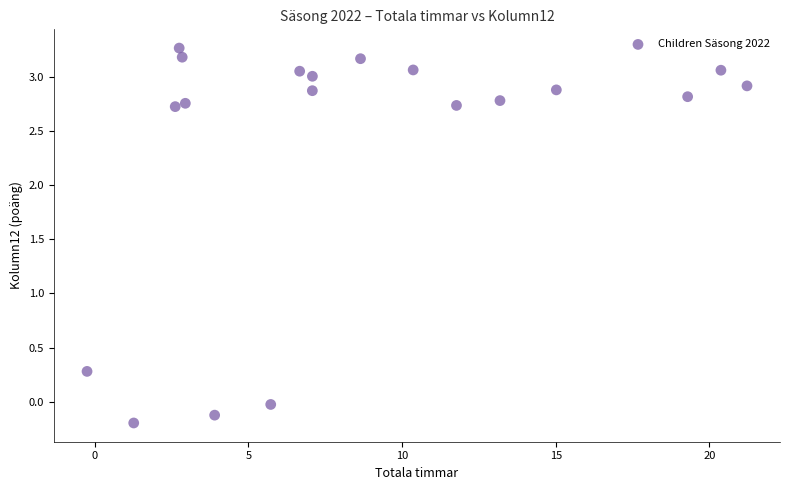

What is the range of X values (max minus min)?

21.5